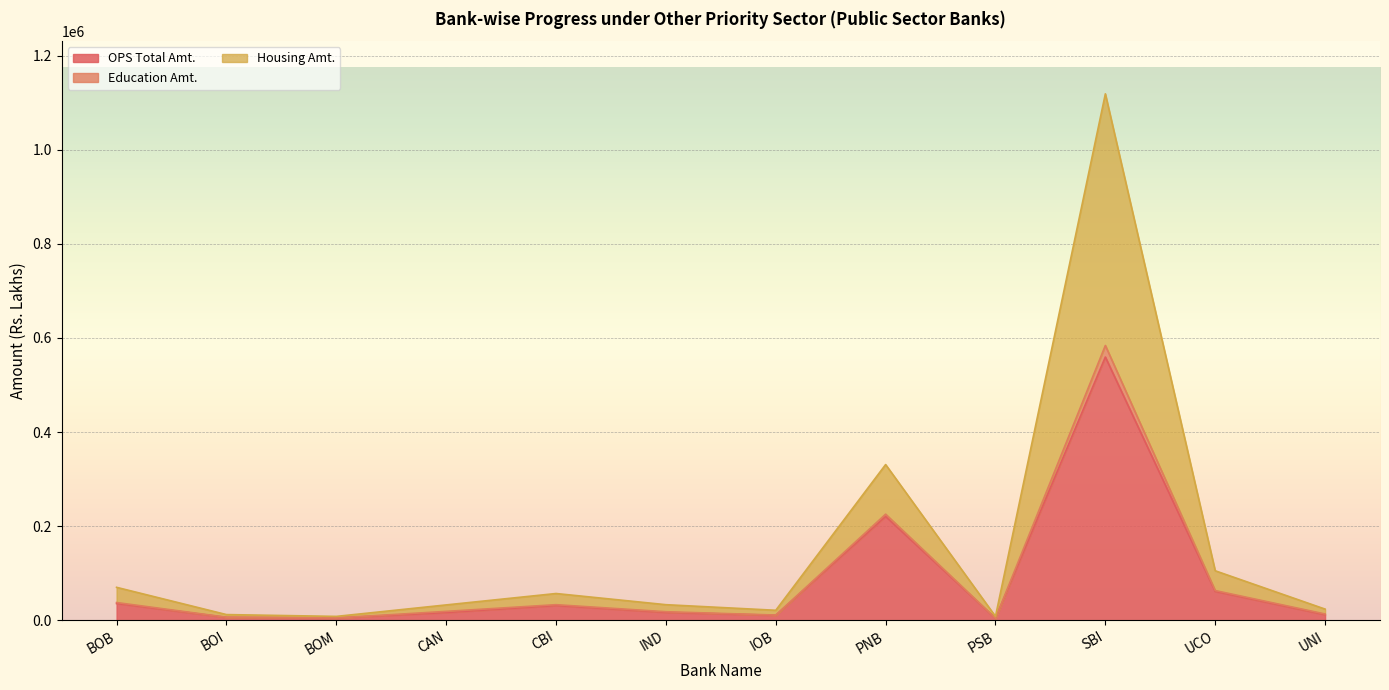

At which label is OPS Total Amt. closest to 281768?

PNB